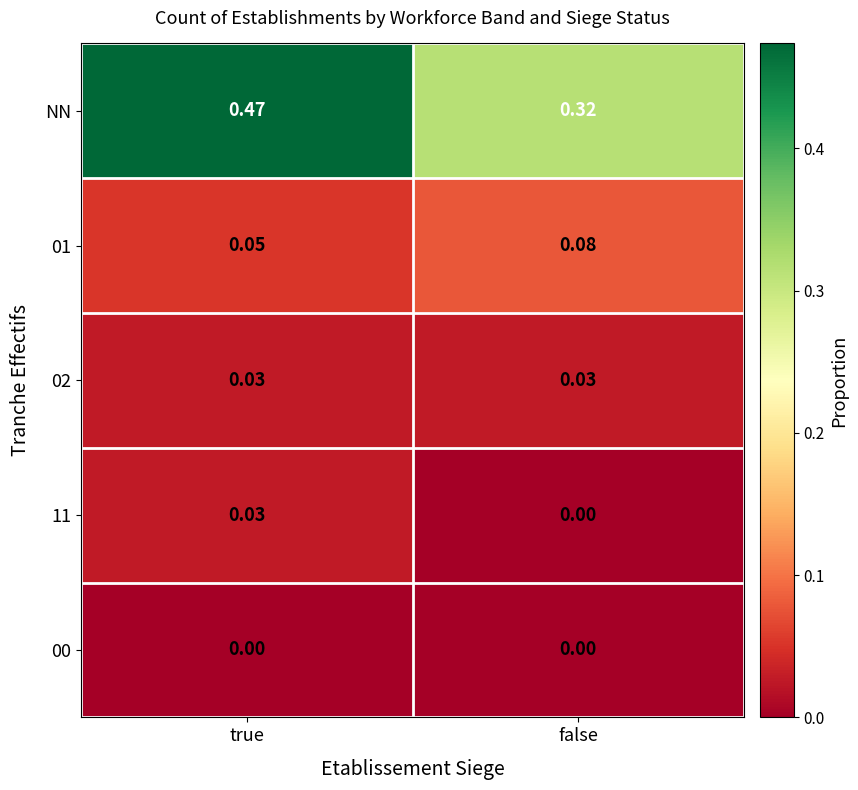

At how many categories does at least one series exceed 0?

2